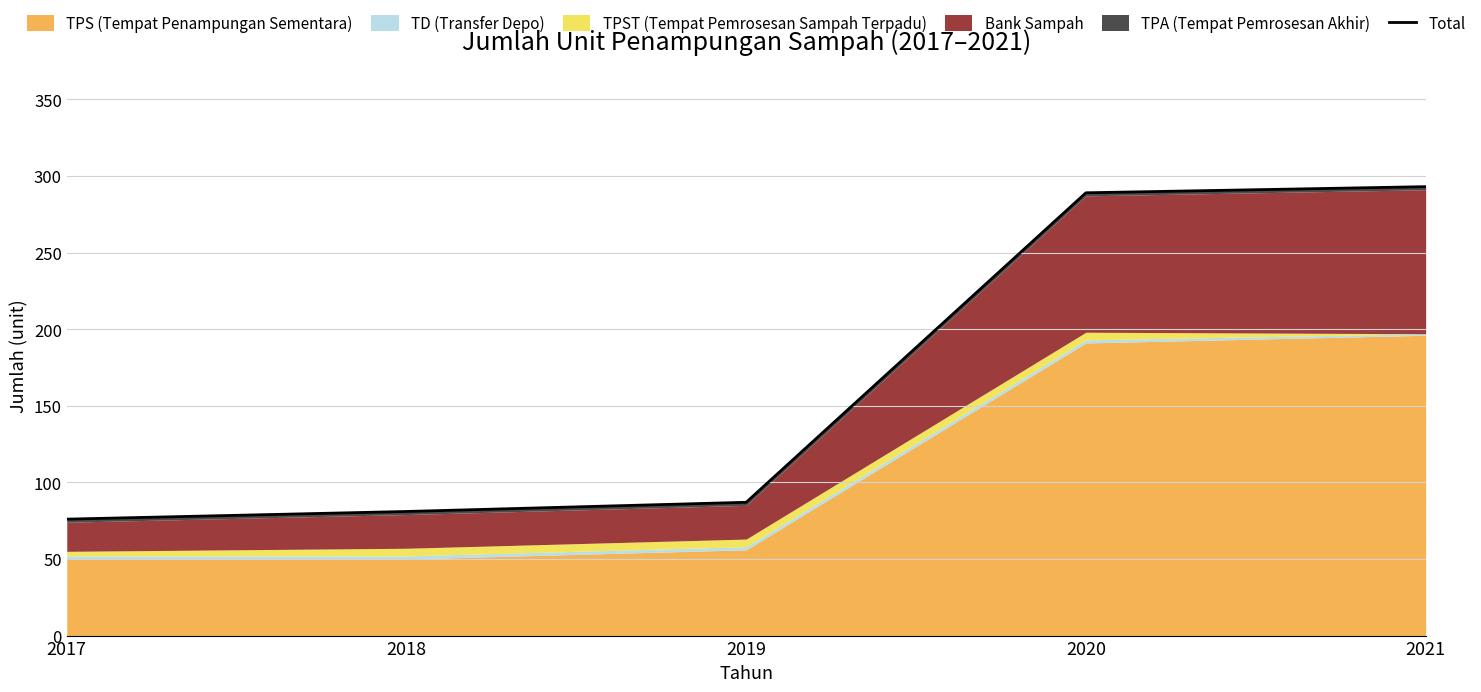

What is the average value?

165